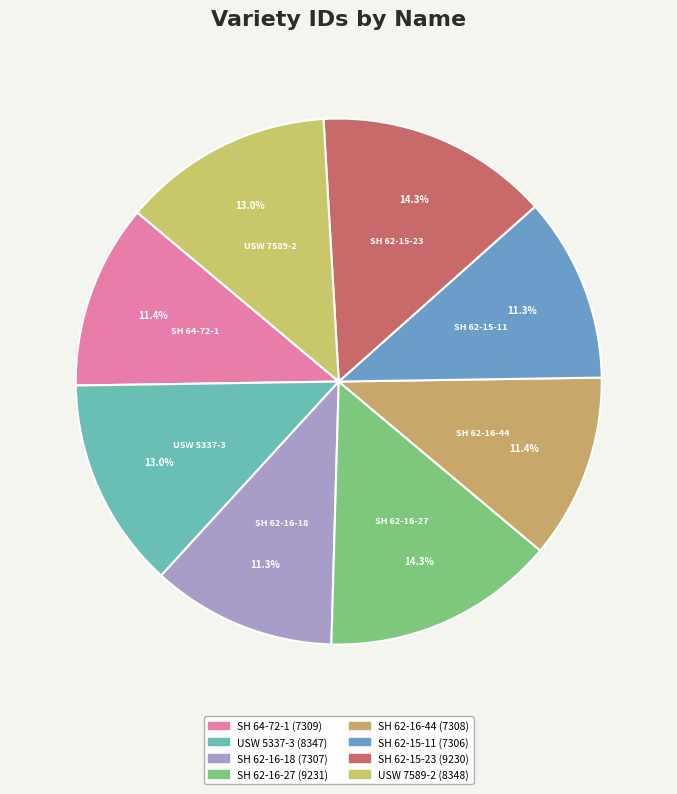

Is it true that USW 7589-2 is 19% of the pie?

False